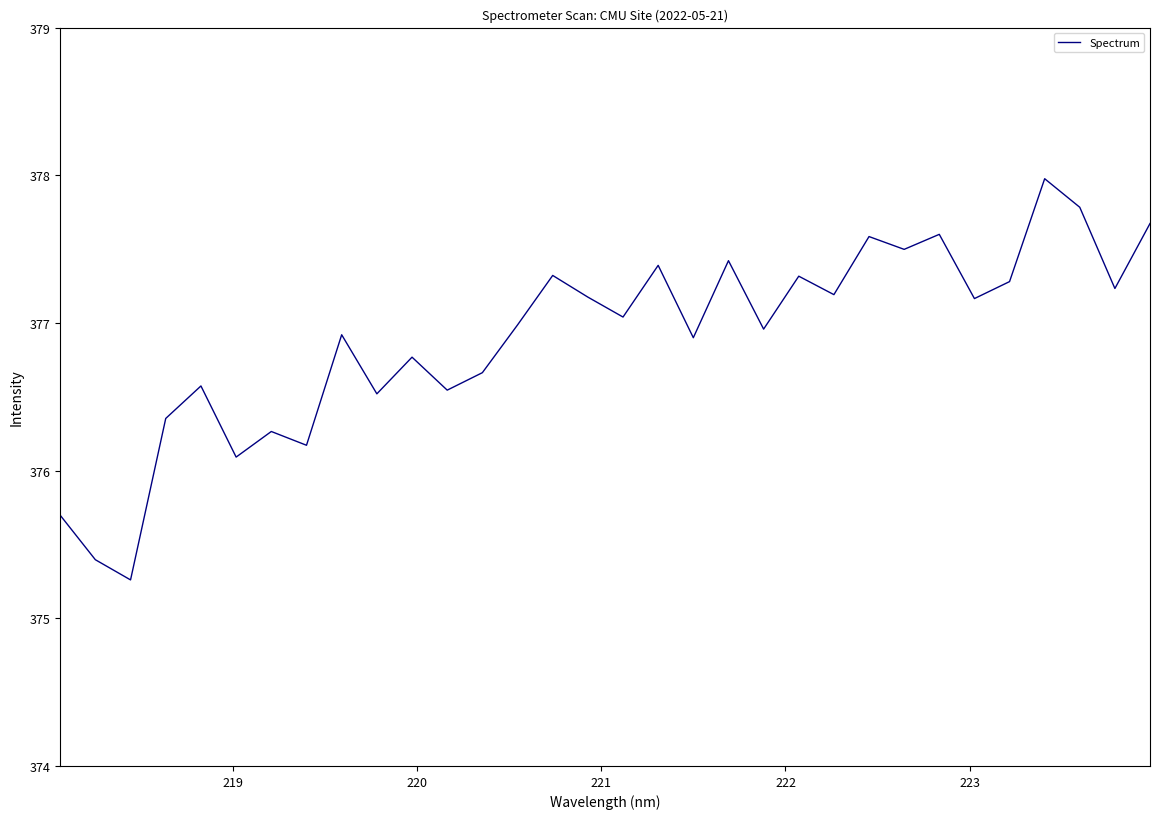

Reading left to right, extract all data points from this chart.

375.7	375.4	375.3	376.4	376.6	376.1	376.3	376.2	376.9	376.5	376.8	376.5	376.7	377.0	377.3	377.2	377.0	377.4	376.9	377.4	377.0	377.3	377.2	377.6	377.5	377.6	377.2	377.3	378.0	377.8	377.2	377.7